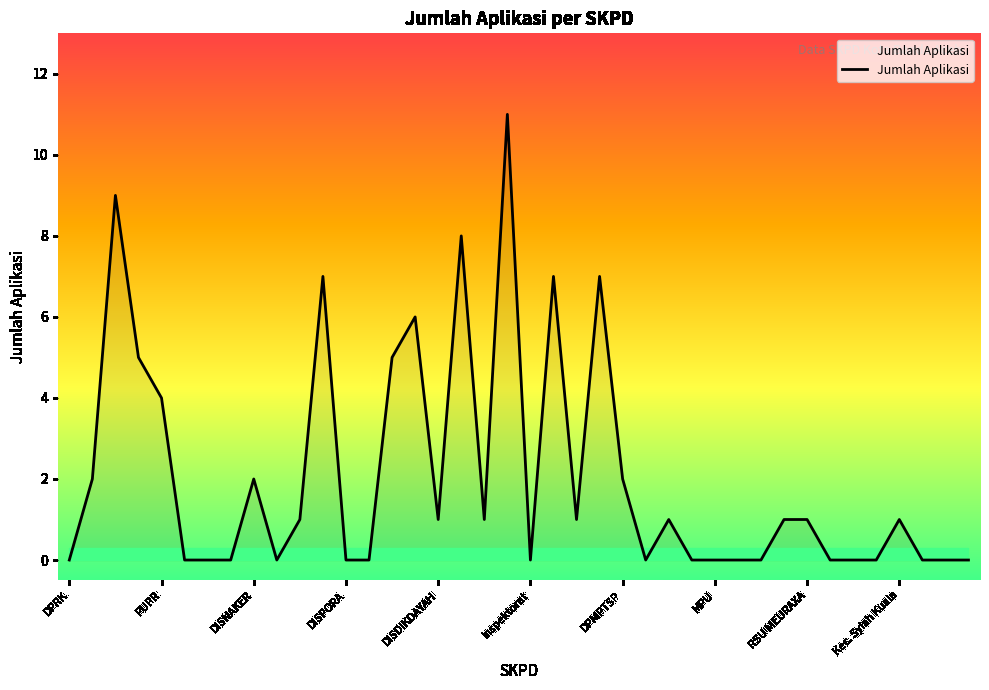

What is the difference between the maximum and minimum values?

11